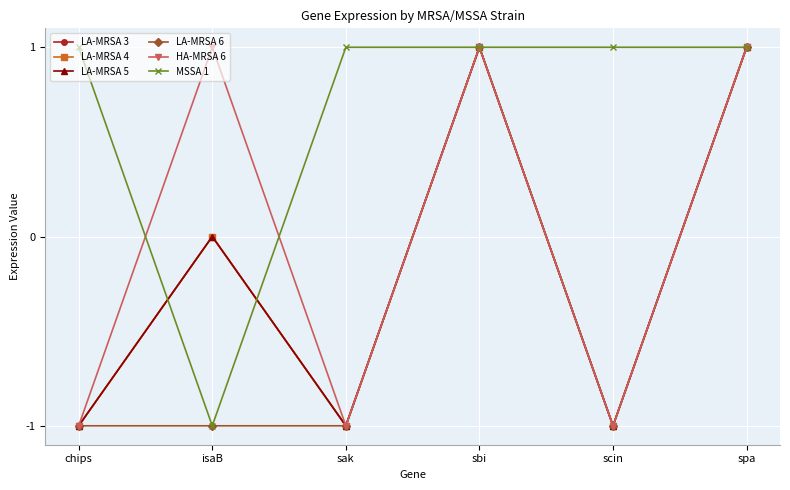

What is the greatest value displayed?

1